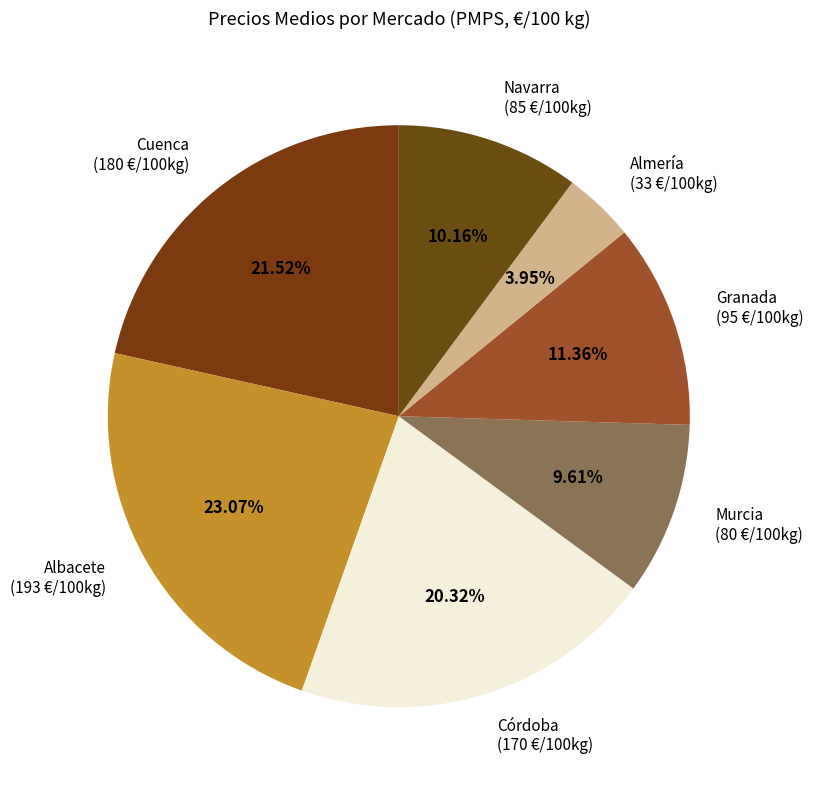

Count the number of slices in the pie.

7